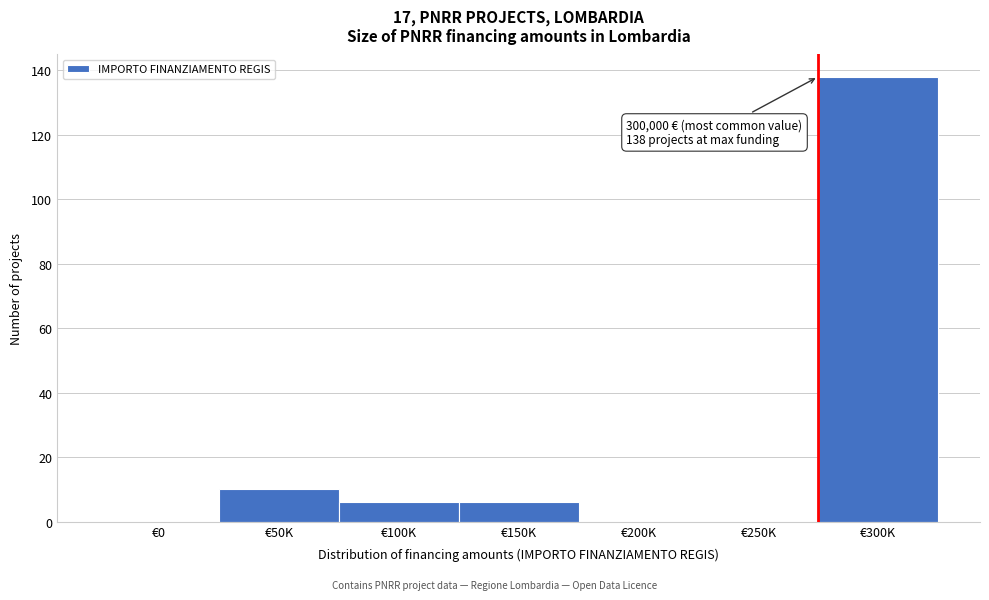

Reading left to right, what are all the values shown in this chart?

€0=0	€50K=10	€100K=6	€150K=6	€200K=0	€250K=0	€300K=138